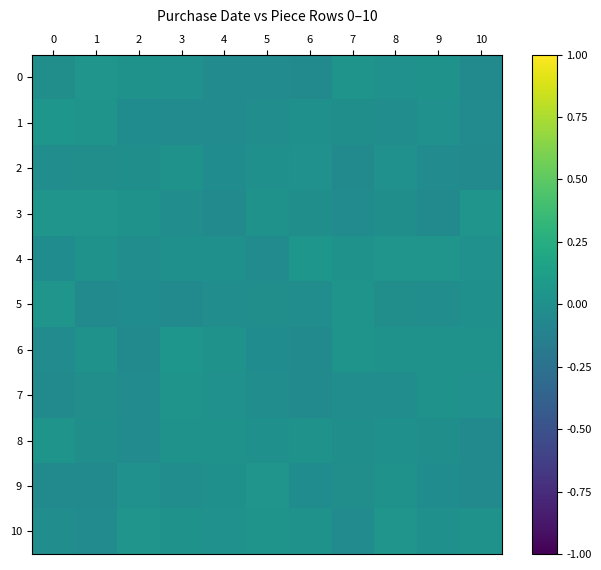

Reading right to left, list all the values displayed in this chart.

0: 10=-0.0	9=0.0	8=0.0	7=0.0	6=-0.0	5=-0.0	4=-0.0	3=0.0	2=0.0	1=0.0	0=-0.0
1: 10=-0.0	9=0.0	8=-0.0	7=-0.0	6=0.0	5=-0.0	4=-0.0	3=-0.0	2=-0.0	1=0.0	0=0.0
2: 10=-0.0	9=-0.0	8=0.0	7=-0.0	6=0.0	5=0.0	4=-0.0	3=0.0	2=-0.0	1=-0.0	0=-0.0
3: 10=0.0	9=-0.0	8=-0.0	7=-0.0	6=-0.0	5=0.0	4=-0.0	3=-0.0	2=0.0	1=0.0	0=0.0
4: 10=0.0	9=0.0	8=0.0	7=0.0	6=0.0	5=-0.0	4=0.0	3=0.0	2=-0.0	1=0.0	0=-0.0
5: 10=0.0	9=-0.0	8=-0.0	7=0.0	6=-0.0	5=-0.0	4=-0.0	3=-0.0	2=-0.0	1=-0.0	0=0.0
6: 10=0.0	9=0.0	8=0.0	7=0.0	6=-0.0	5=-0.0	4=0.0	3=0.0	2=-0.0	1=0.0	0=-0.0
7: 10=0.0	9=0.0	8=-0.0	7=-0.0	6=-0.0	5=-0.0	4=0.0	3=0.0	2=-0.0	1=-0.0	0=-0.0
8: 10=-0.0	9=-0.0	8=0.0	7=-0.0	6=0.0	5=0.0	4=0.0	3=0.0	2=-0.0	1=-0.0	0=0.0
9: 10=-0.0	9=-0.0	8=0.0	7=-0.0	6=-0.0	5=0.0	4=0.0	3=-0.0	2=0.0	1=-0.0	0=-0.0
10: 10=0.0	9=0.0	8=0.0	7=-0.0	6=0.0	5=0.0	4=0.0	3=0.0	2=0.0	1=-0.0	0=-0.0